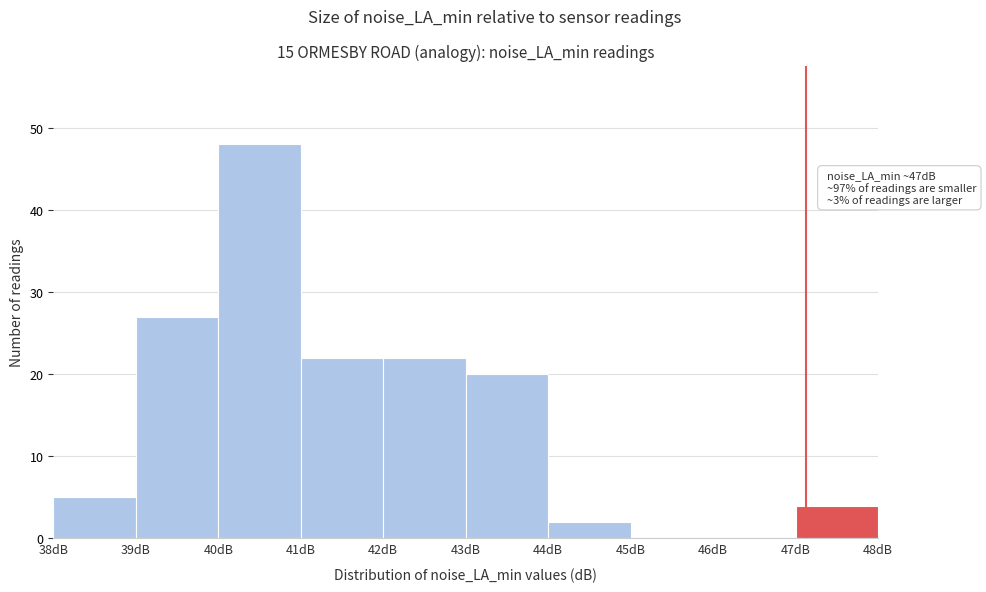

Which range on the x-axis has the tallest bar?

40 to 41